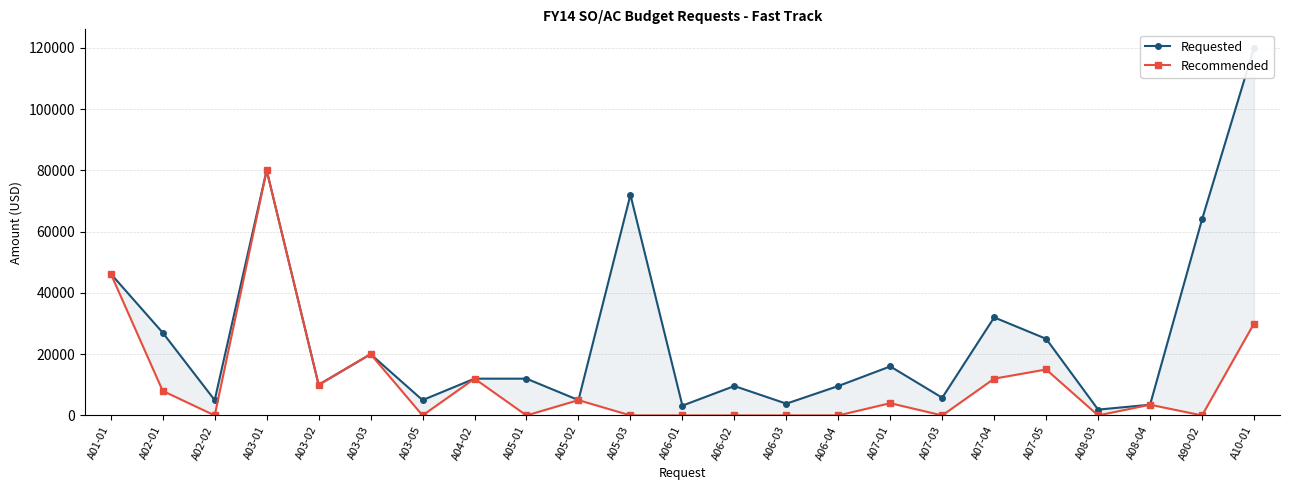

At which label is Requested closest to 60950?

A90-02